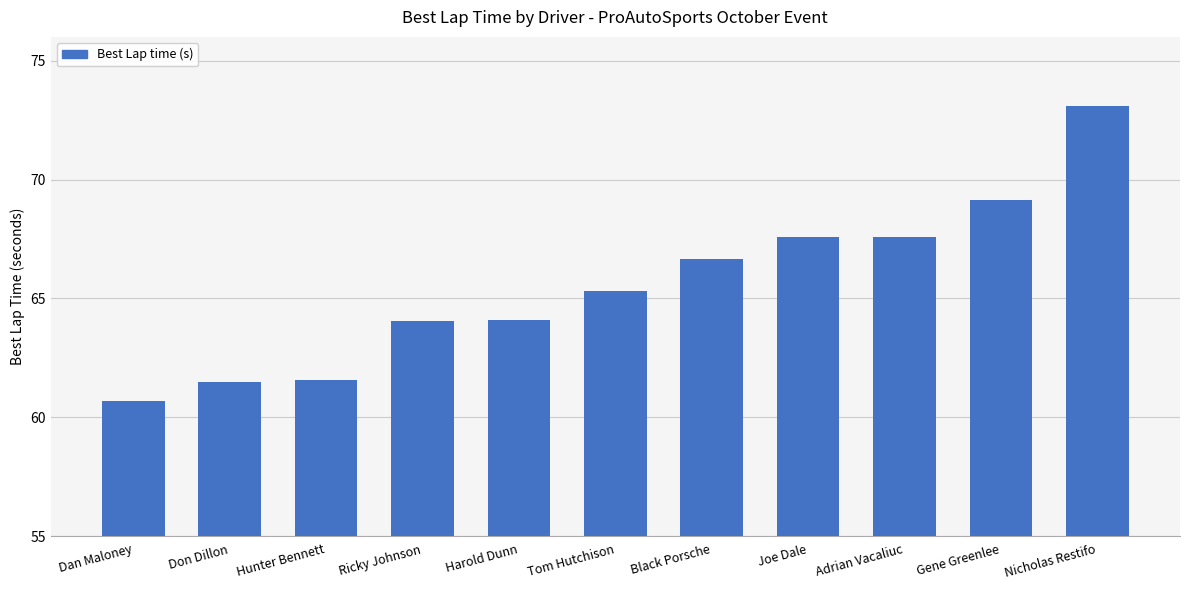

What is the average value?

65.6